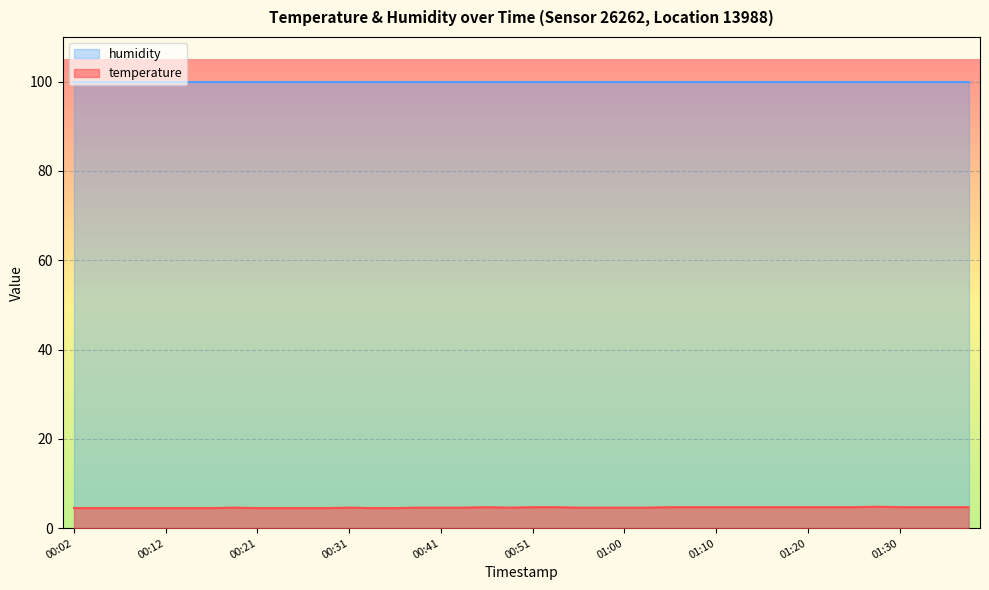

What is the difference between the second highest and second lowest values?

0.2